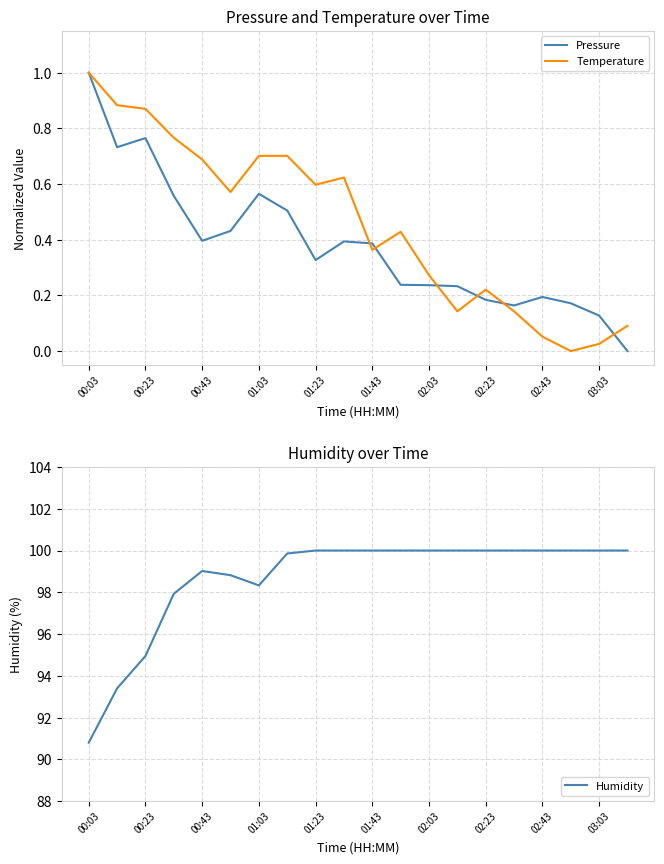

Which category has the lowest value in the Humidity series?

00:03